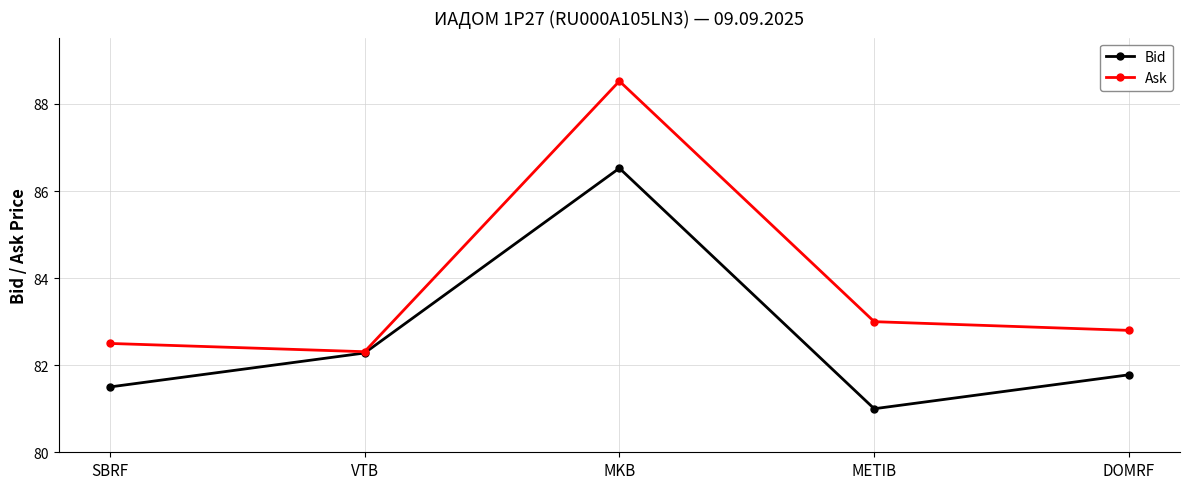

What is the difference between the Bid values at METIB and SBRF?

0.5